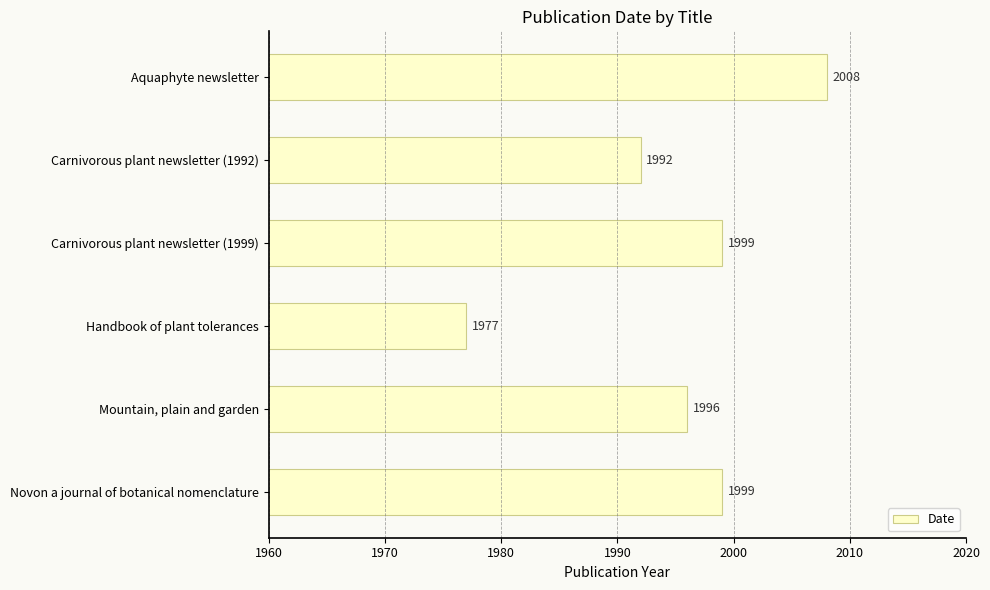

What is the ratio of the value at Novon a journal of botanical nomenclature to the value at Carnivorous plant newsletter (1992)?

1.0